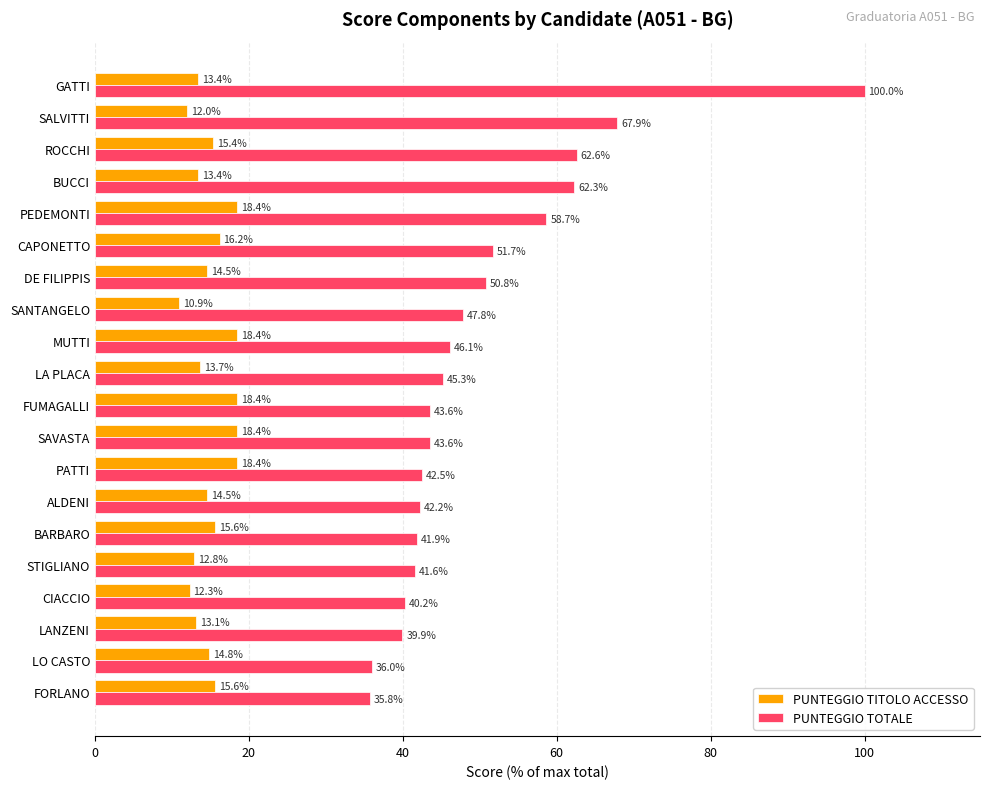

What is the maximum value shown in the chart?

100.0